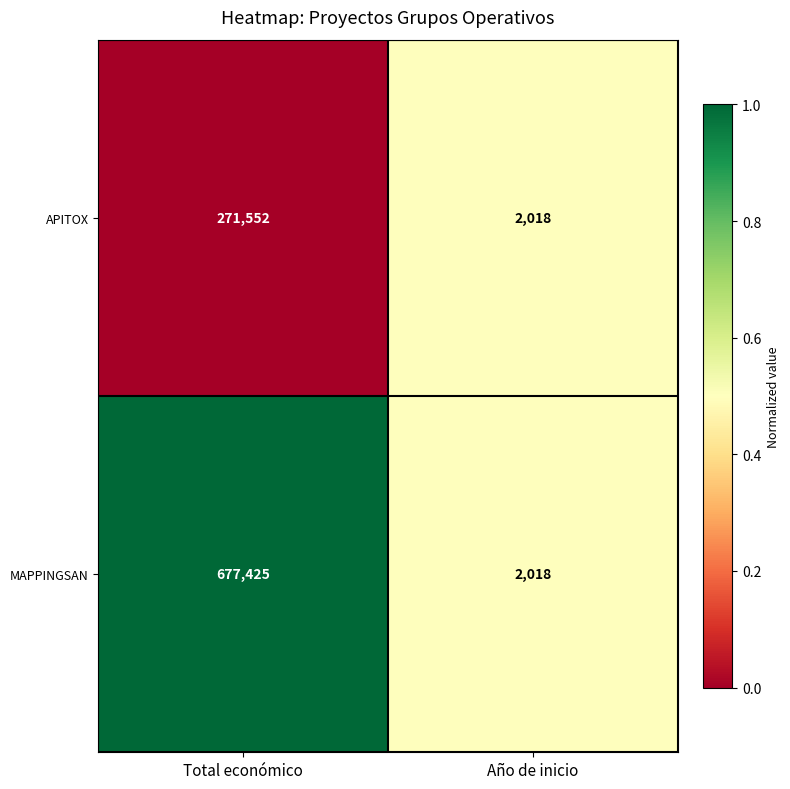

The value of APITOX at Año de inicio is 2018. True or false?

True